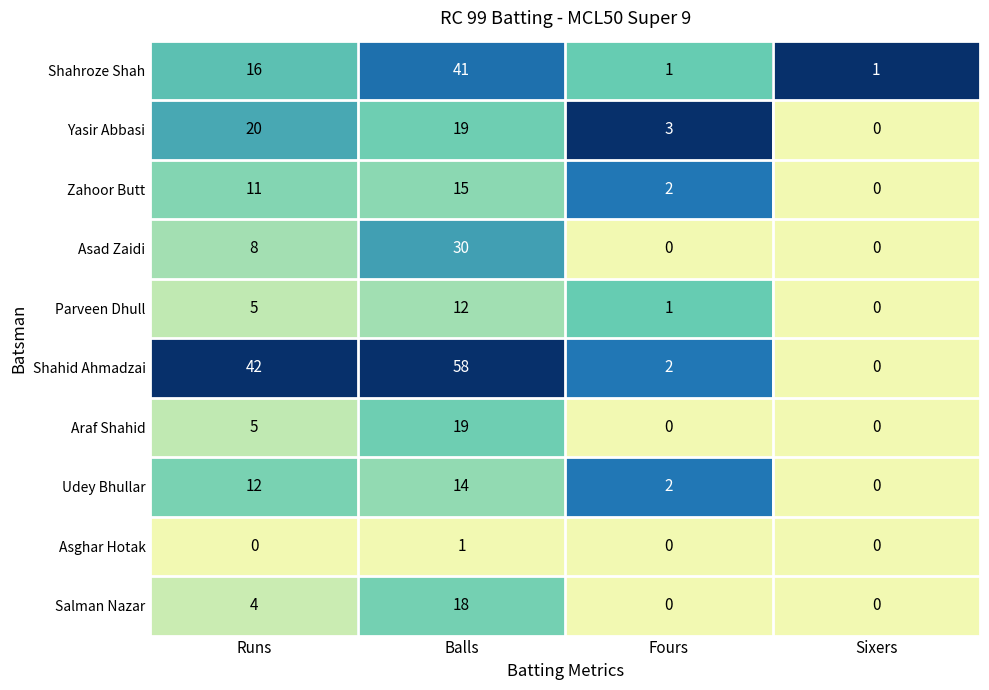

What value does the Asad Zaidi series have at Balls?

30